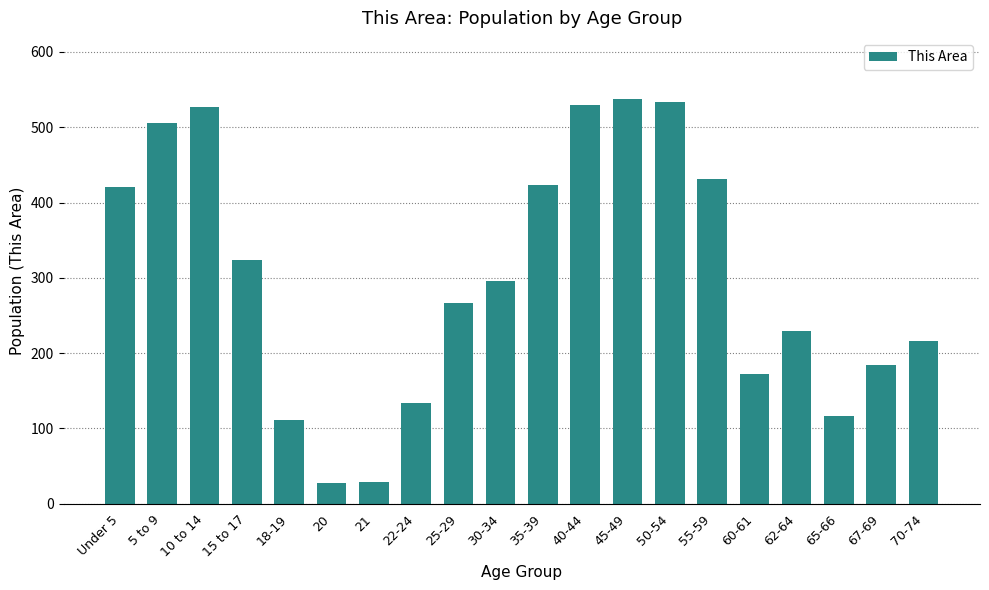

How many series are shown in this chart?

1